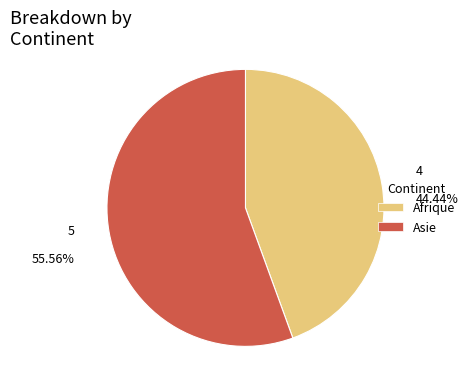

Is it true that Asie is 56% of the pie?

True